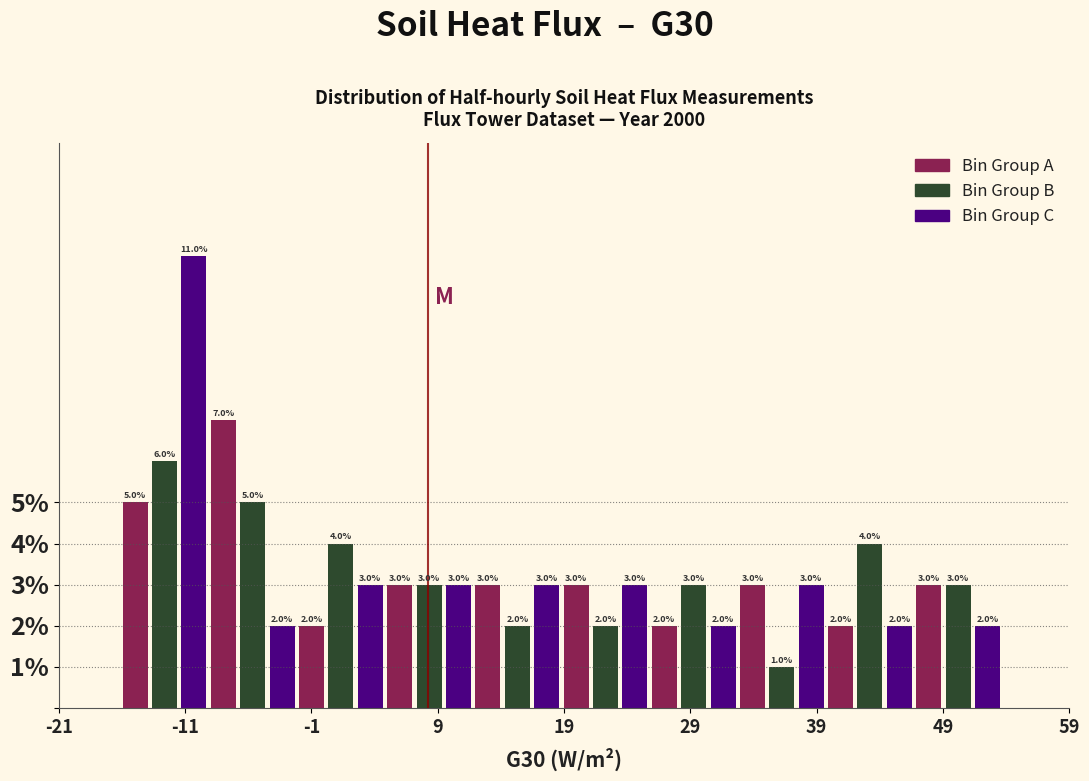

Read against the x-axis, roughly where is the centre of the tallest bar?

-10